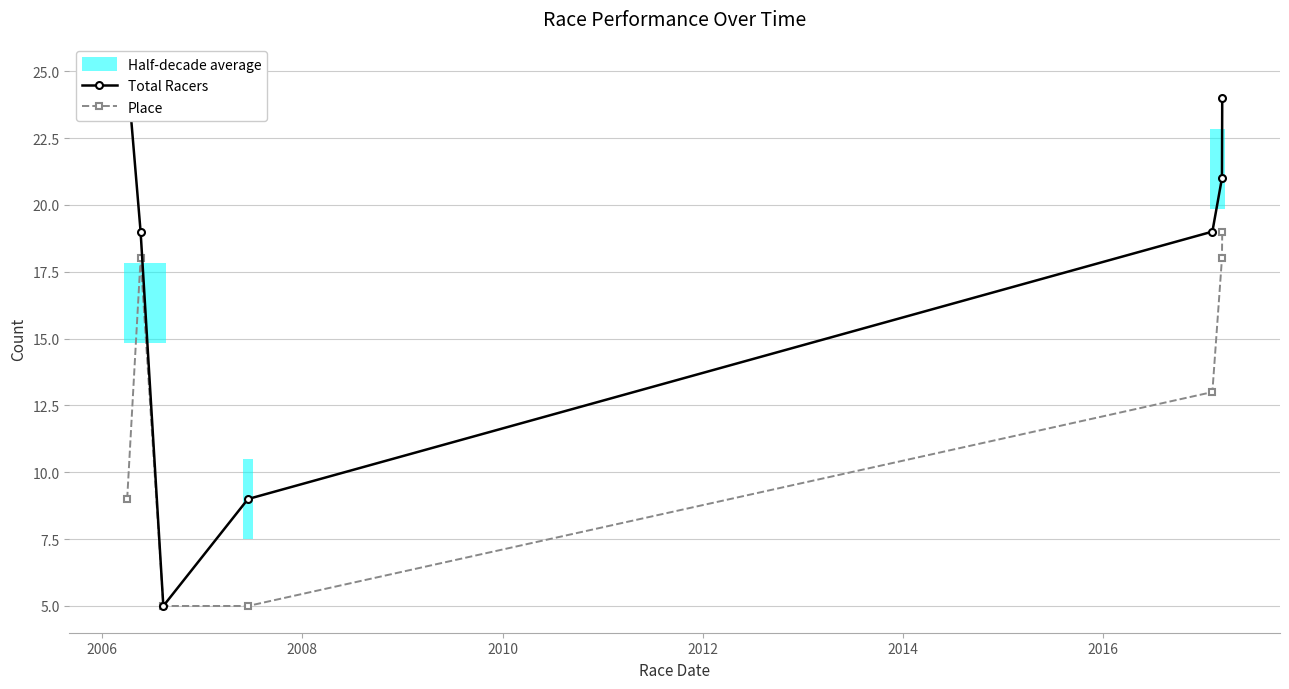

In Place, how many points are higher than both neighbors (excluding endpoints)?

1